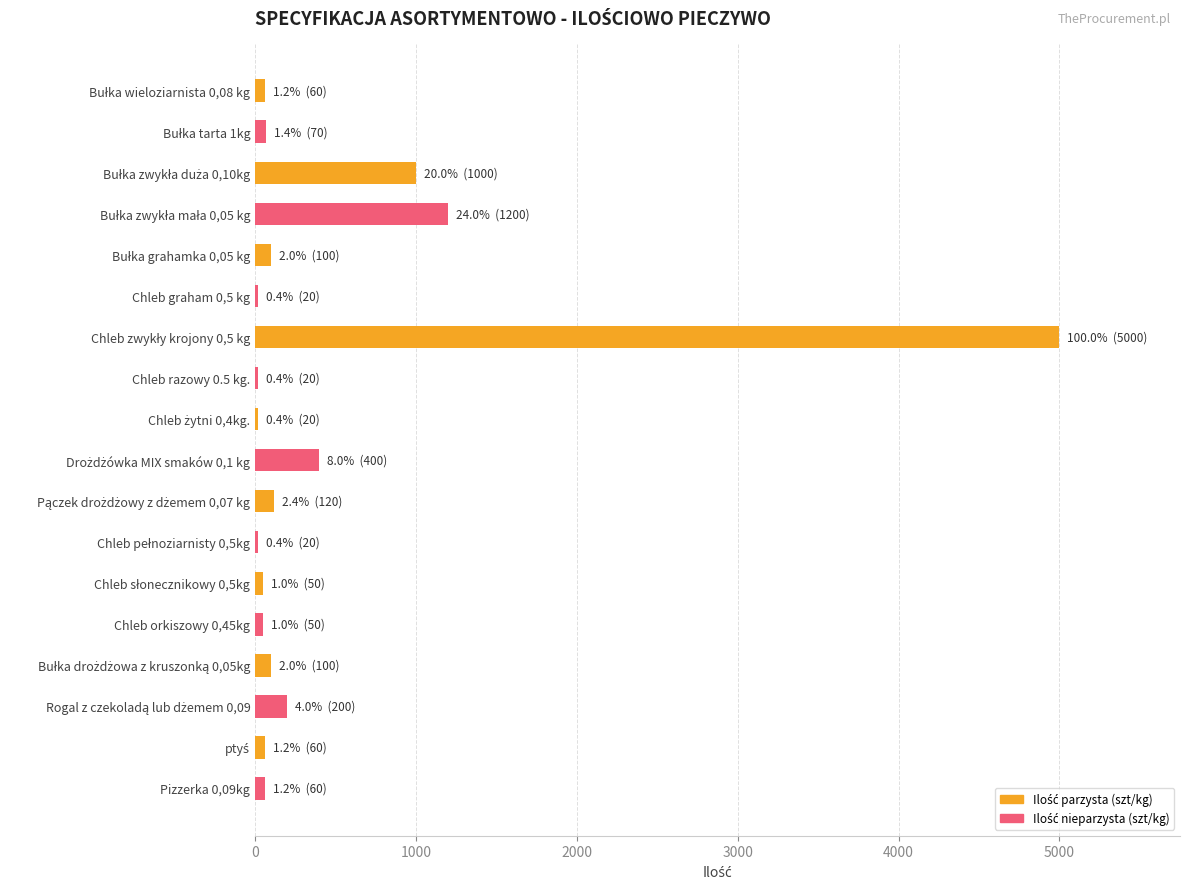

What is the difference between the maximum and second lowest values?

4980